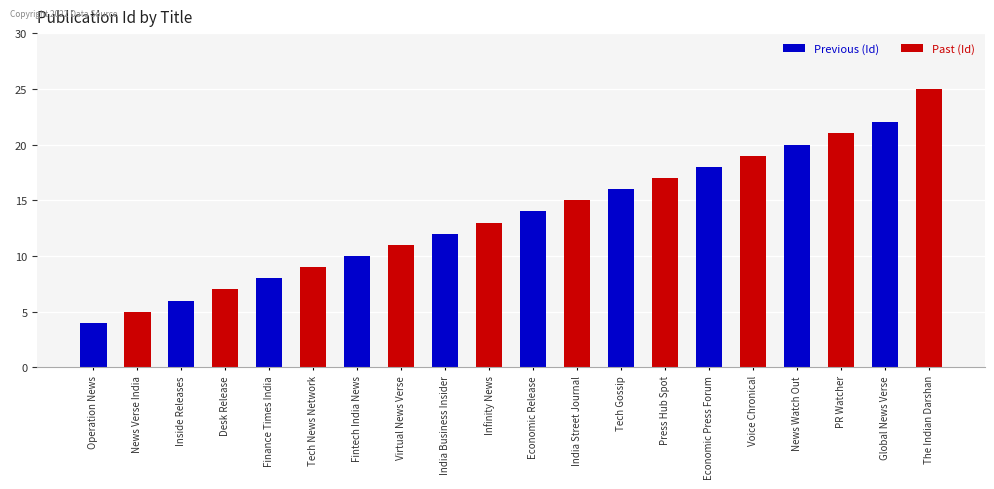

At which label does Past (Id) reach its minimum?

Operation News